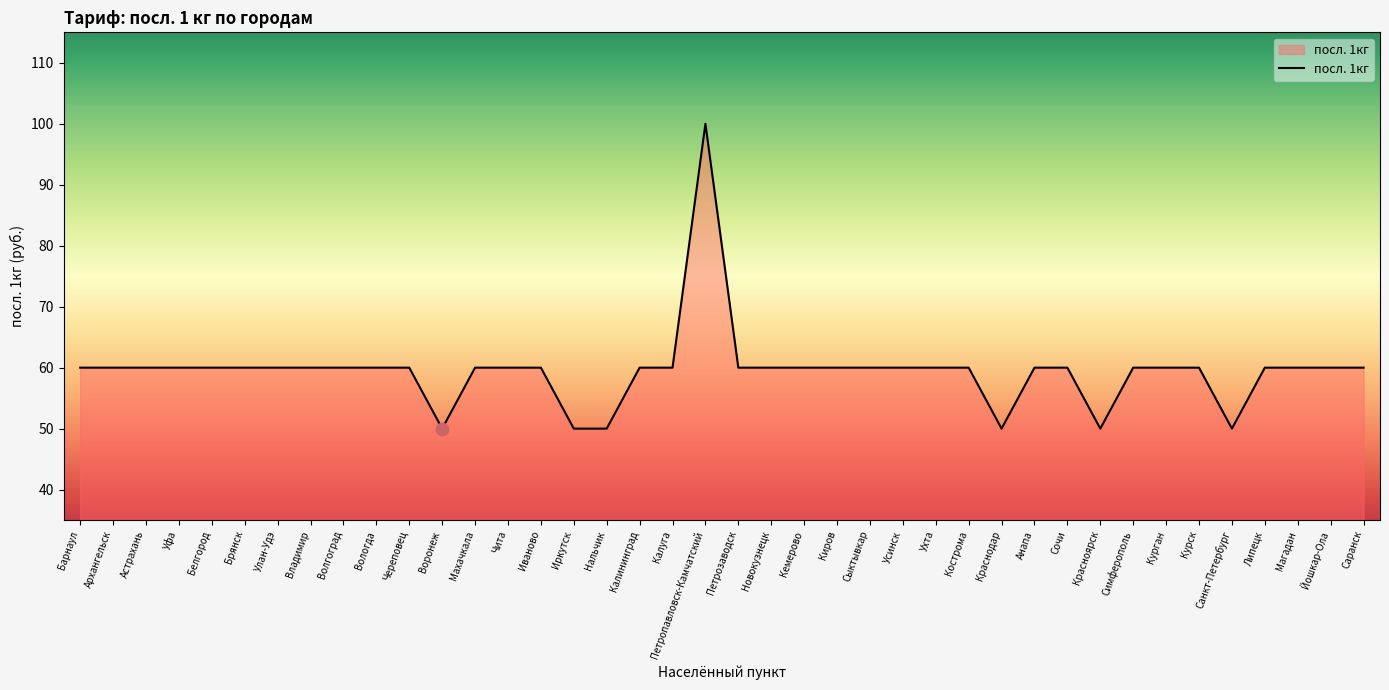

What is the ratio of the value at Вологда to the value at Нальчик?

1.2